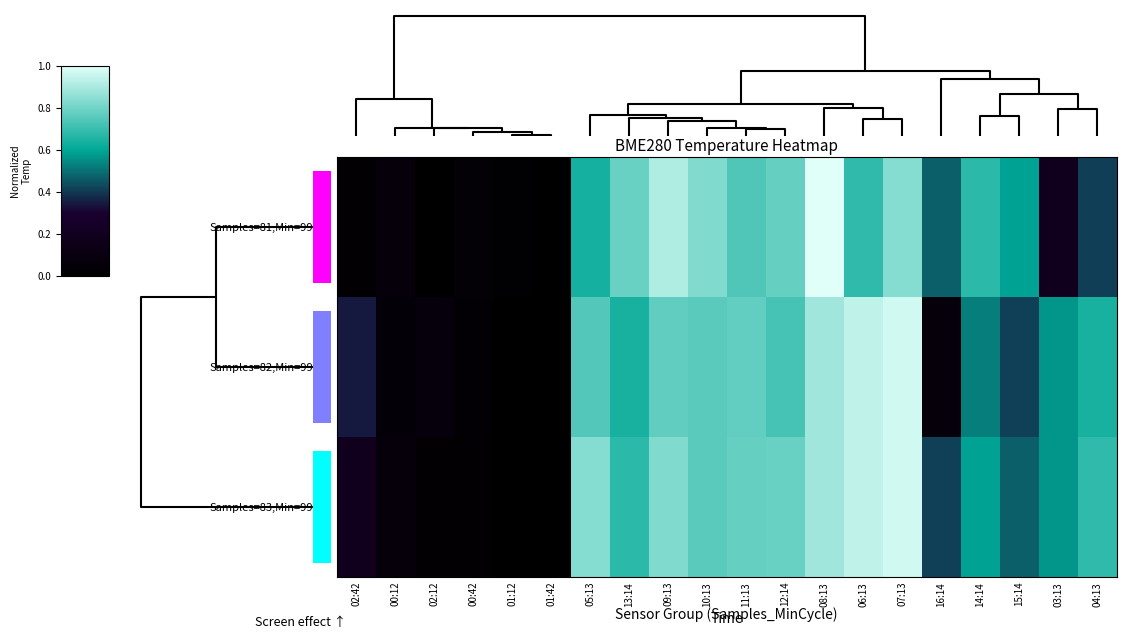

How many data points does each series have?

20